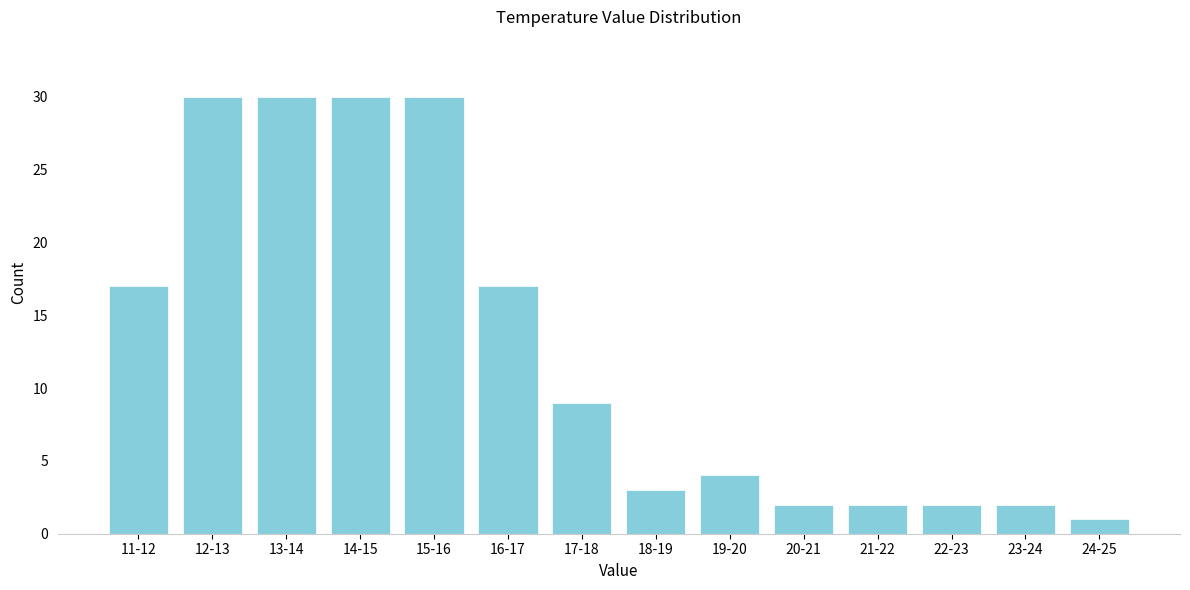

Reading left to right, list all the values displayed in this chart.

17	30	30	30	30	17	9	3	4	2	2	2	2	1